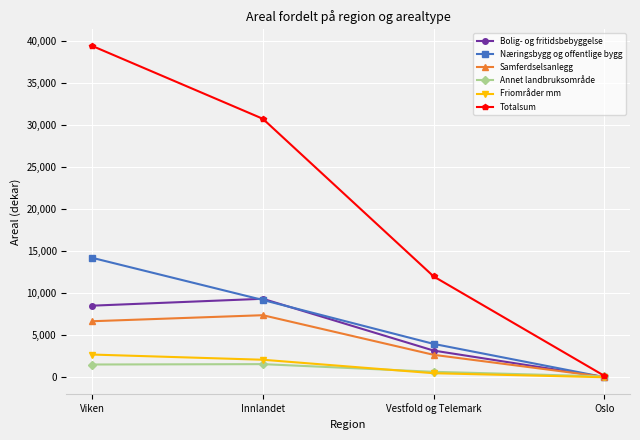

Rank the categories by Totalsum value from highest to lowest.

Viken, Innlandet, Vestfold og Telemark, Oslo